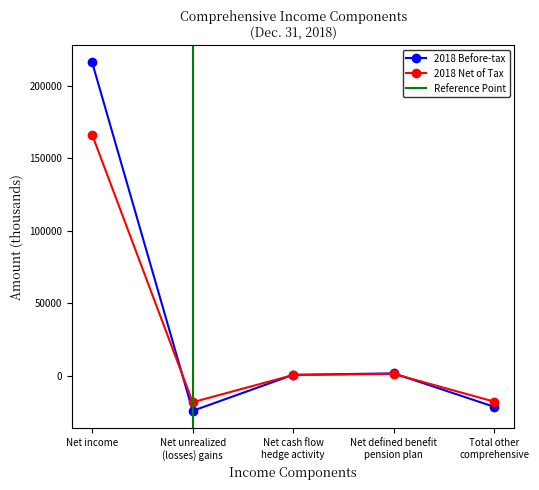

What is the difference between the maximum and minimum values in the Before-tax Amount series?

240260